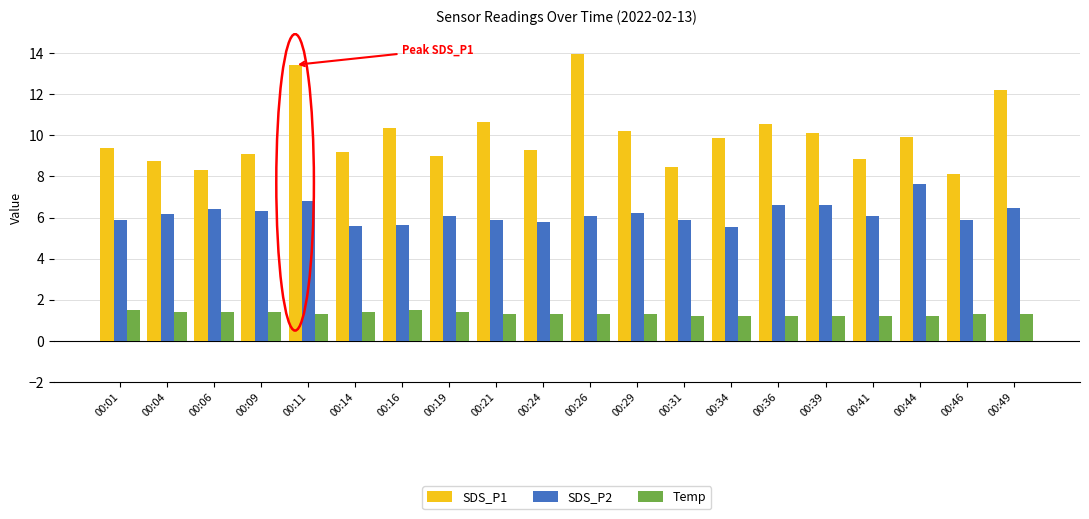

What are all the series names shown in the legend?

SDS_P1, SDS_P2, Temp